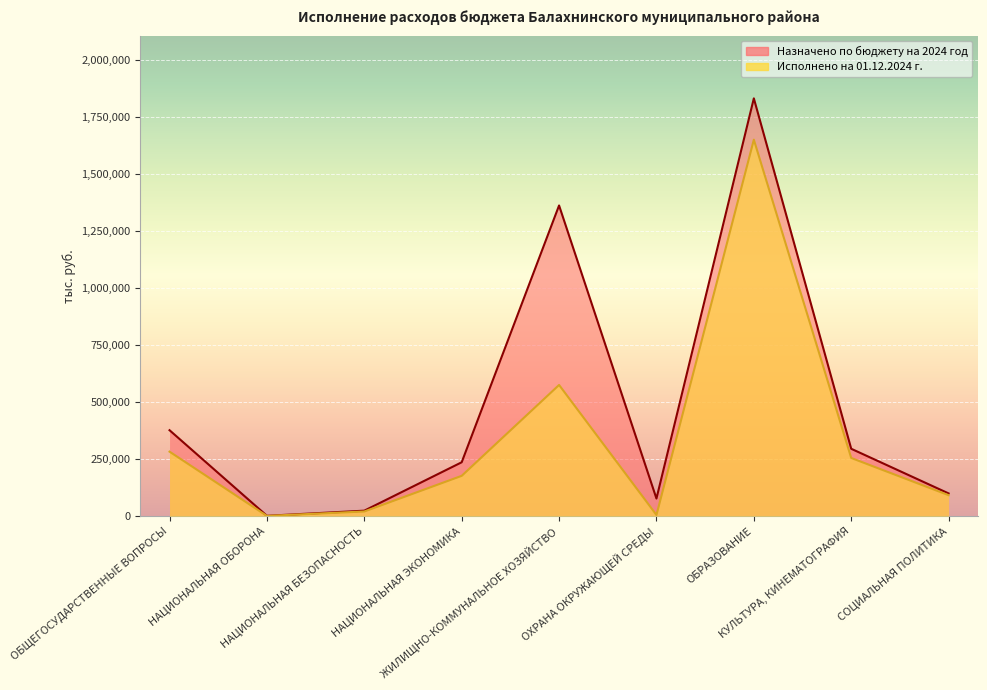

True or false: Назначено по бюджету на 2024 год and Исполнено на 01.12.2024 г. cross at least once.

False